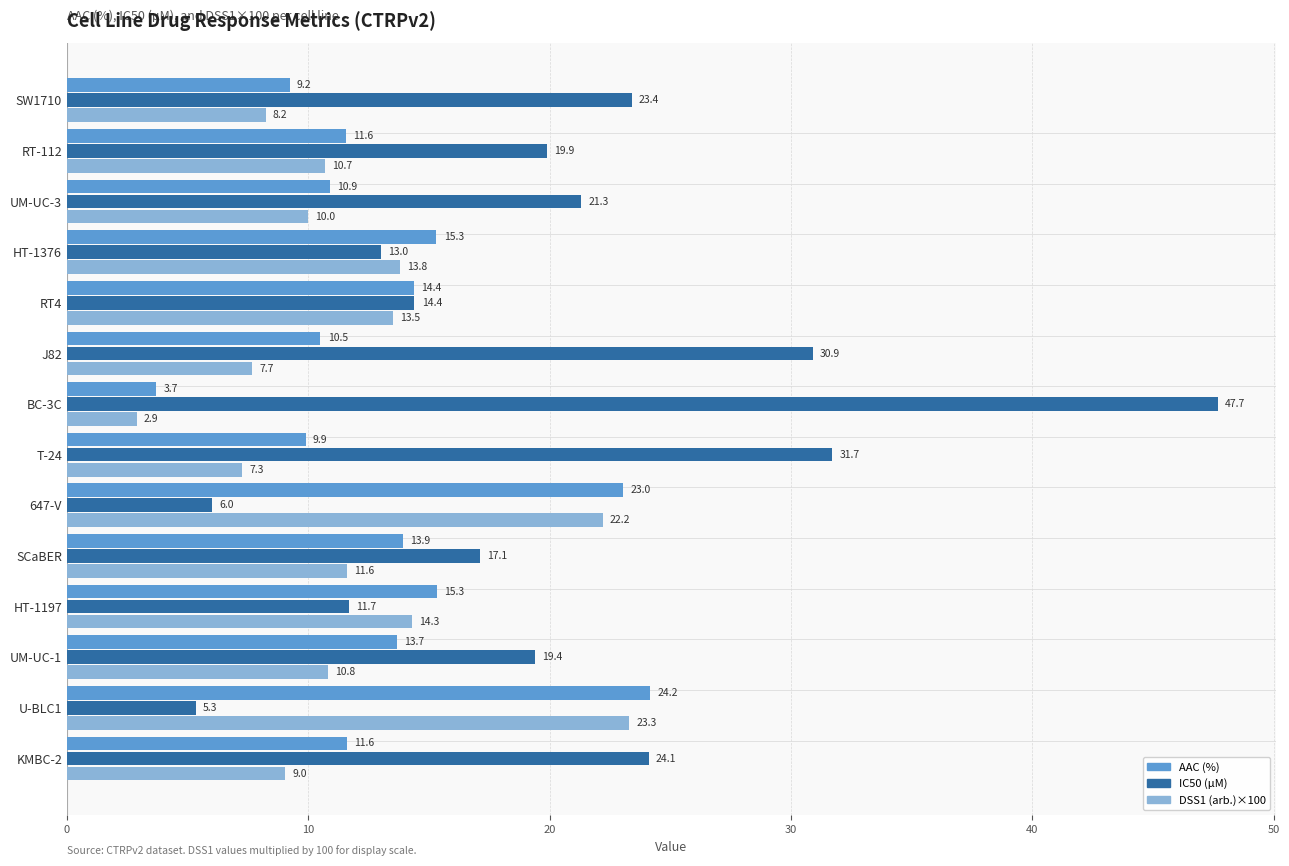

Which series has the largest total across all categories?

IC50 (µM)